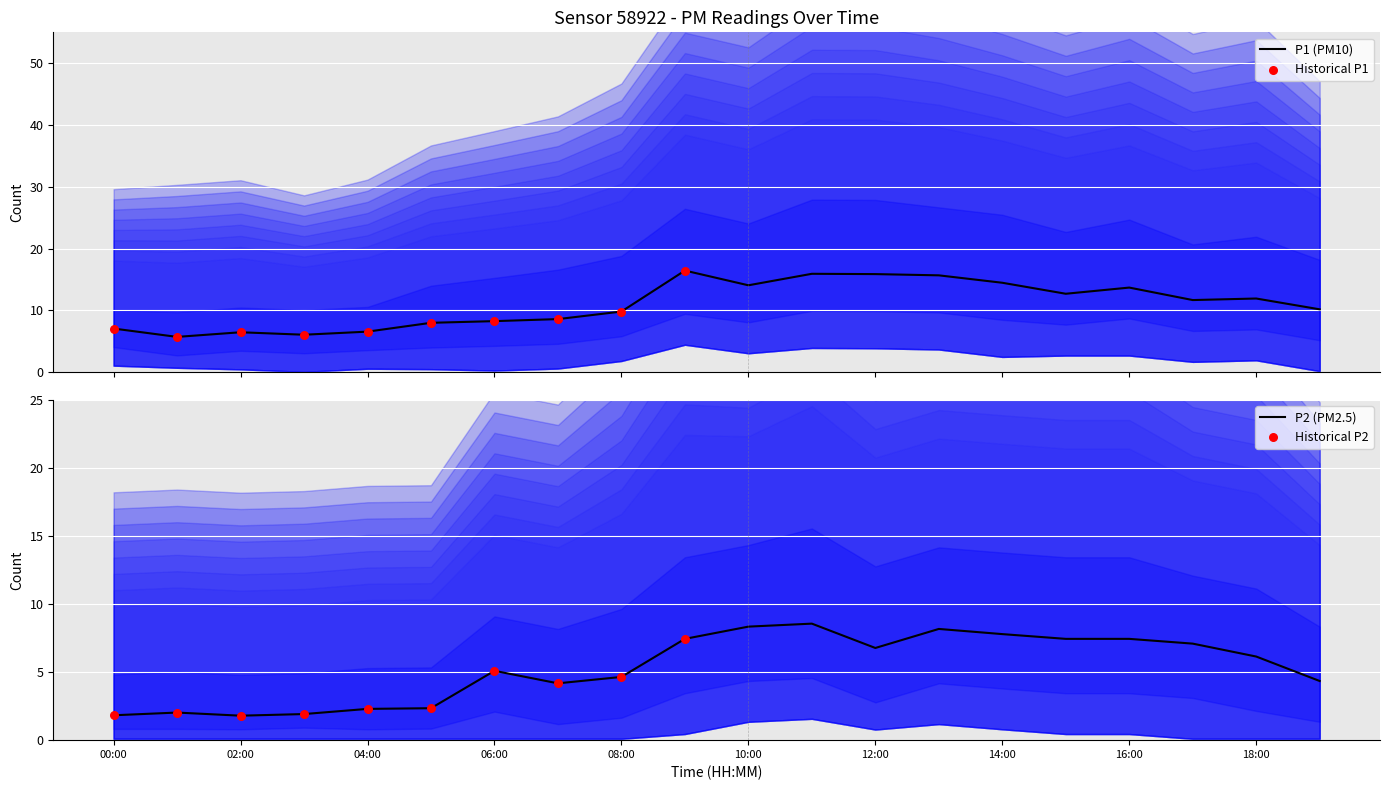

Is the value of P2 at 12:00 greater than the value of P1 at 10:00?

No